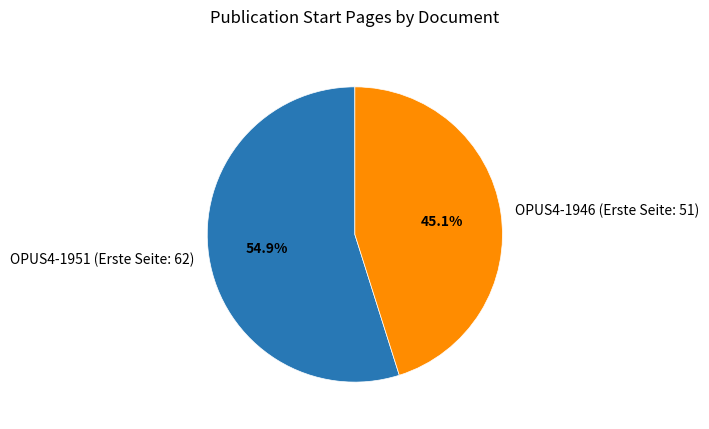

Which category has the smallest portion of the pie?

OPUS4-1946 (Erste Seite: 51)